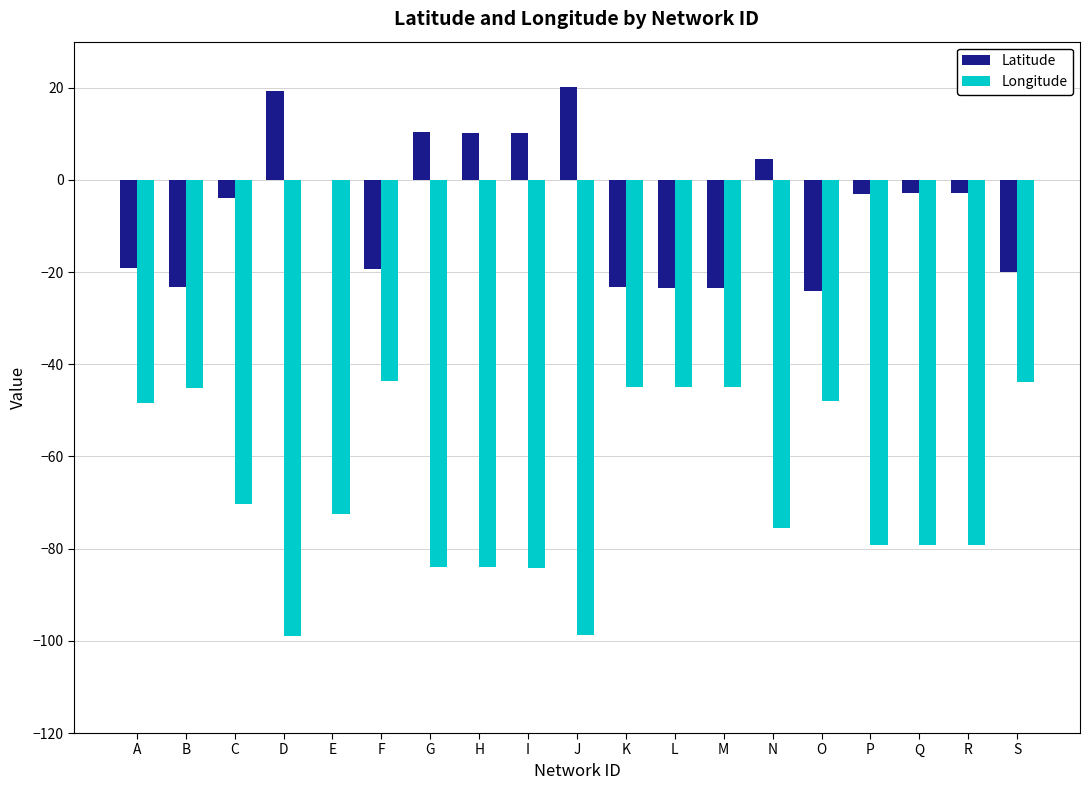

What is the highest value of the Latitude series?

20.1